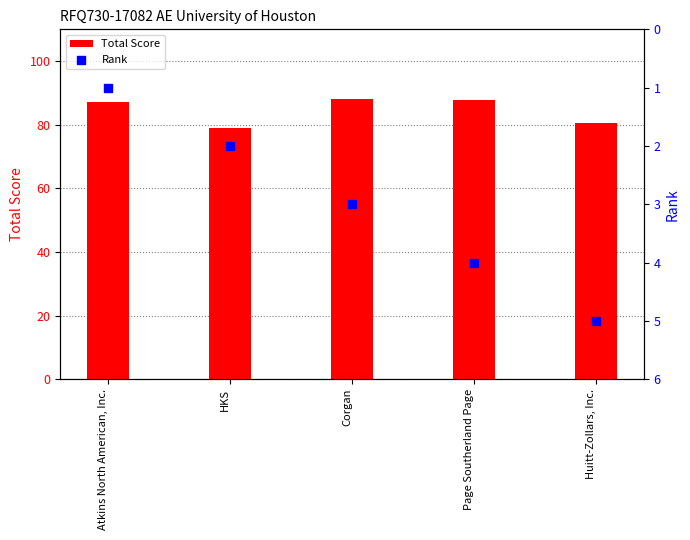

Which series contains the lowest Y value?

Rank